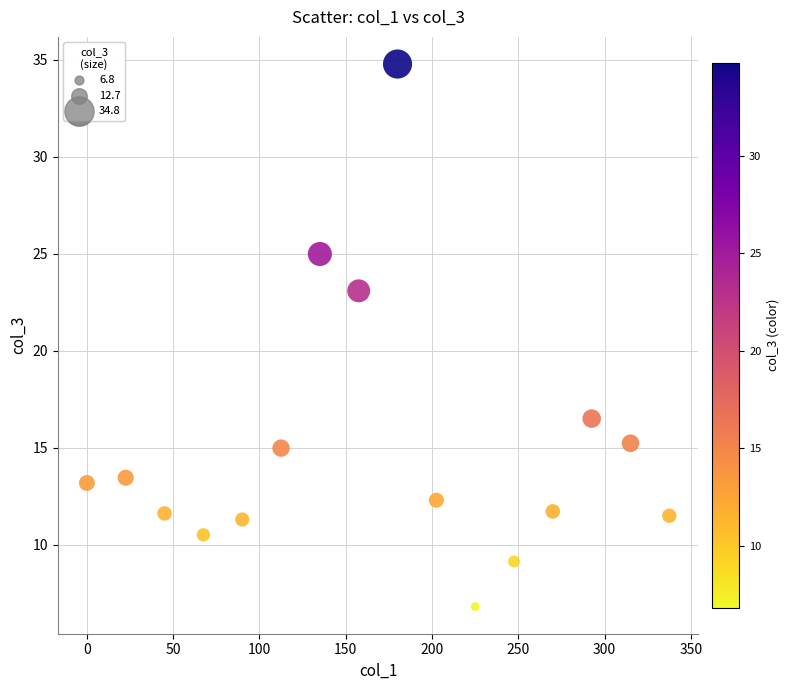

What Y value in the scatter plot is closest to 20?

23.1